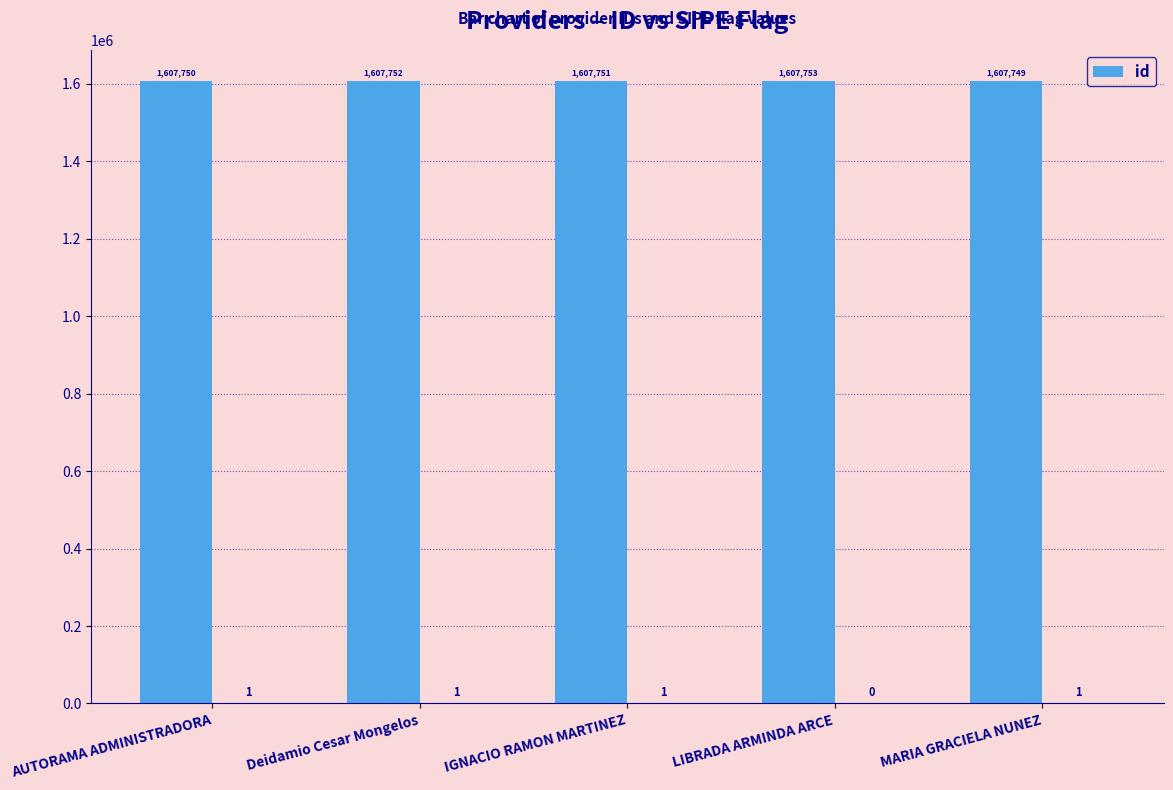

Rank the categories by value from highest to lowest.

LIBRADA ARMINDA ARCE, Deidamio Cesar Mongelos, IGNACIO RAMON MARTINEZ, AUTORAMA ADMINISTRADORA, MARIA GRACIELA NUNEZ